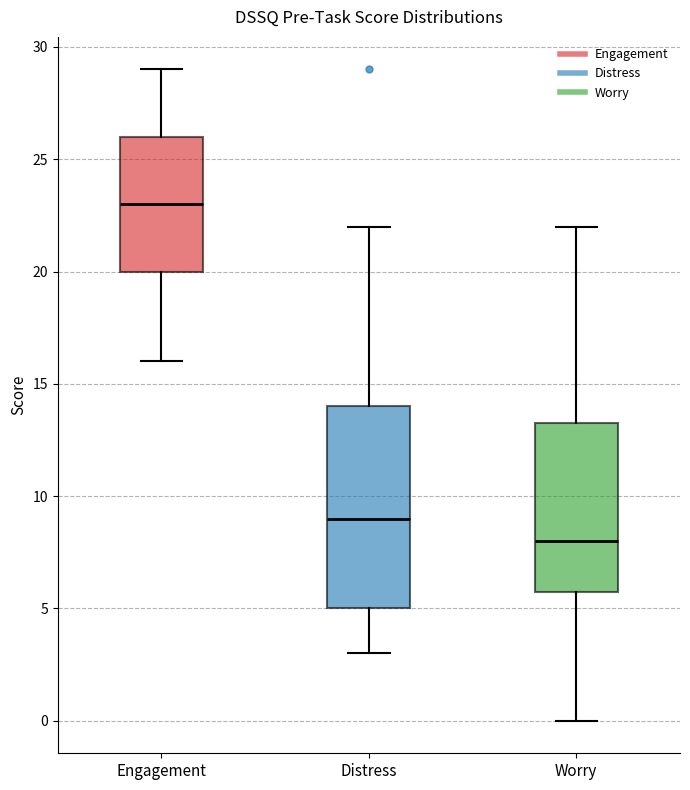

Reading left to right, read every box against the y-axis: the position of its median line, the range the box covers, and the ends of its whiskers. The values are not printed on the chart, so give them approximately, as read against the axis.

Engagement: median 23.0, box 20.0 to 26.0, whiskers 16.0 to 29.0
Distress: median 9.0, box 5.0 to 14.0, whiskers 3.0 to 22.0
Worry: median 8.0, box 6.0 to 13.5, whiskers 0.0 to 22.0